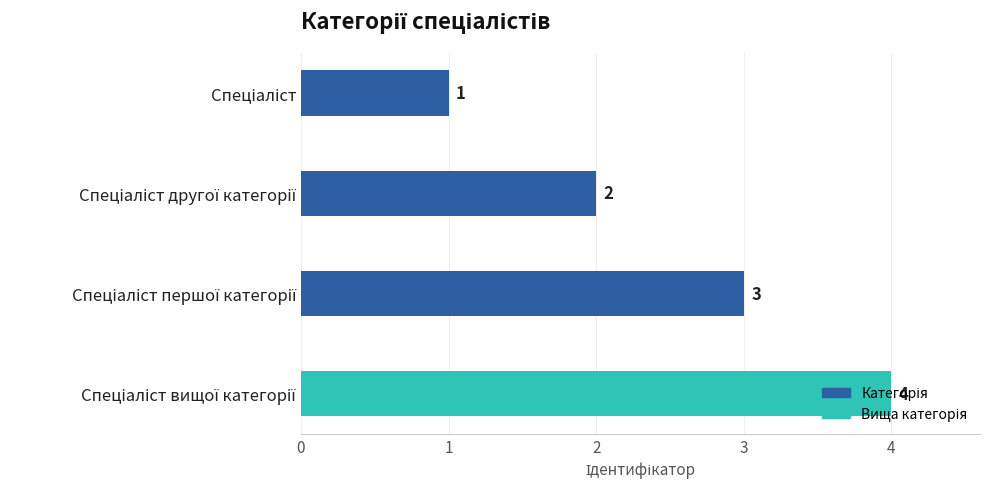

What is the difference between the maximum and minimum values?

3